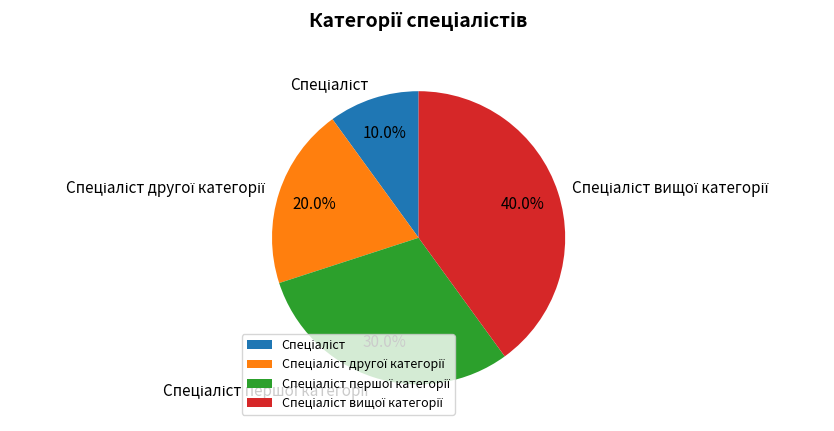

Is there a majority slice in this chart?

No